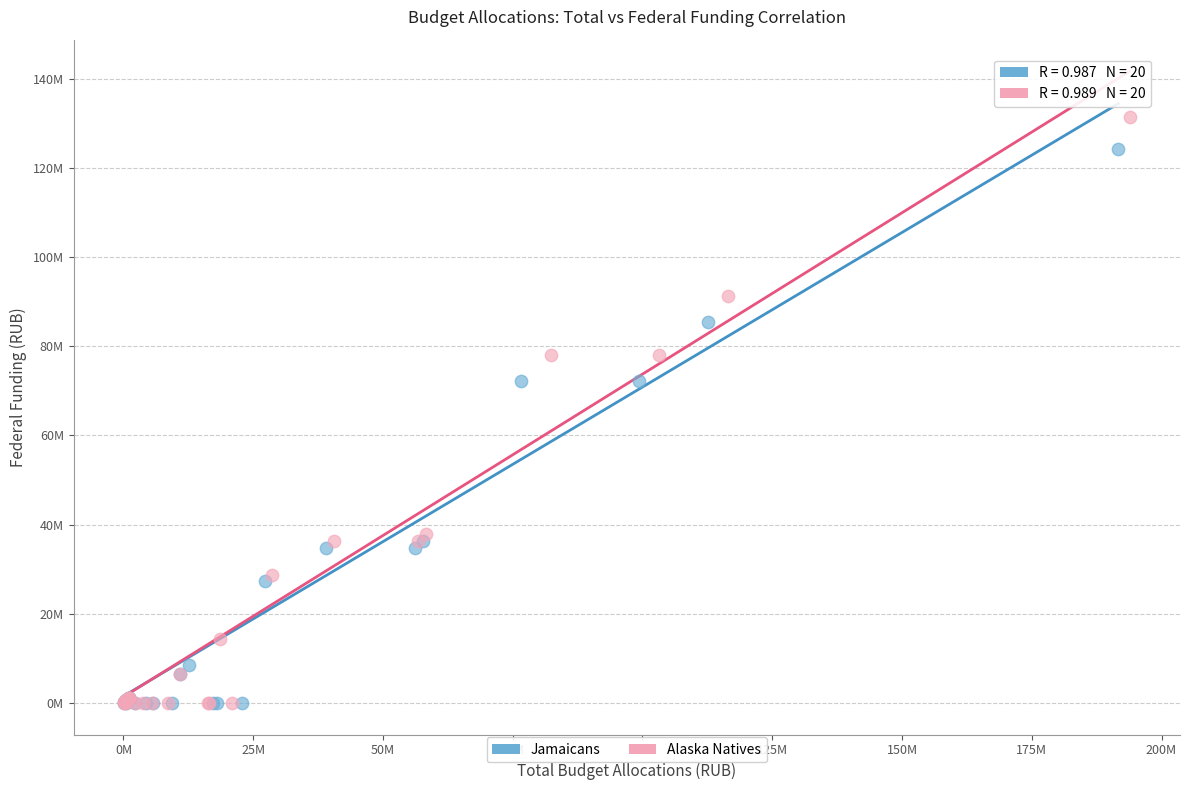

What are all the series names shown in the legend?

Jamaicans, Alaska Natives